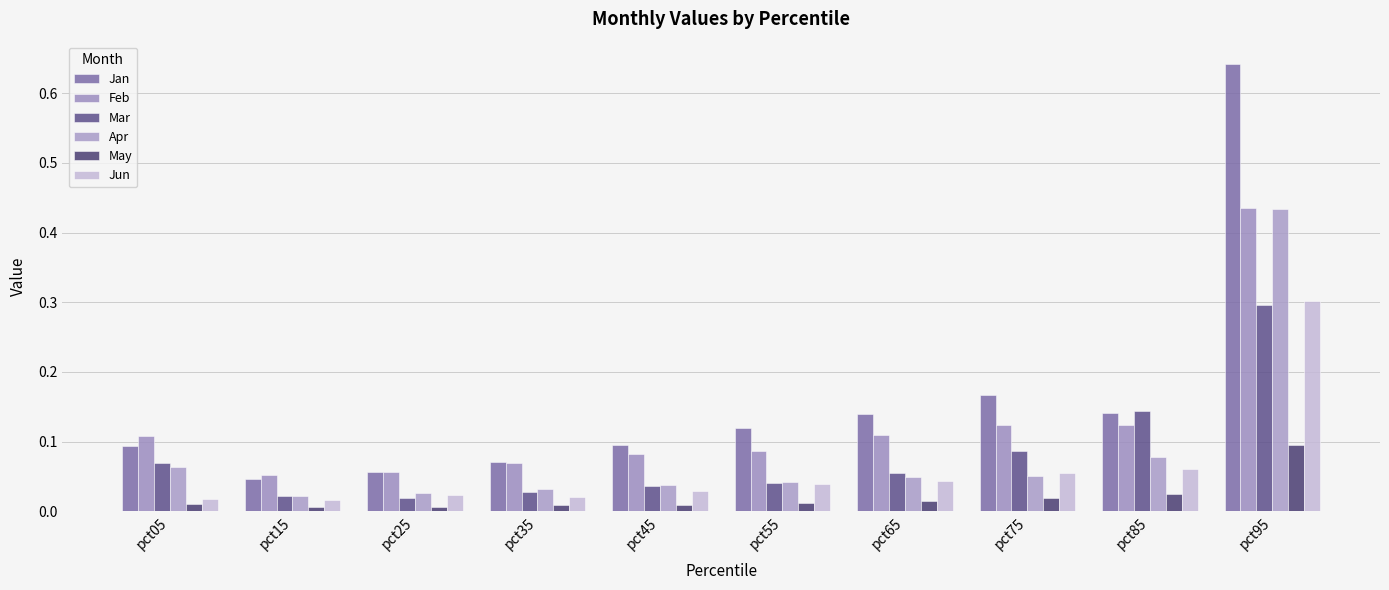

At how many categories does at least one series exceed 0?

10